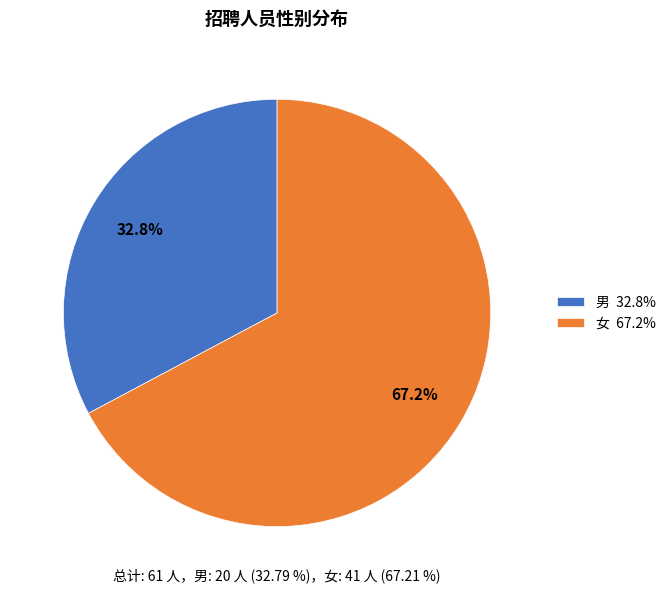

Does any single category account for the majority?

Yes